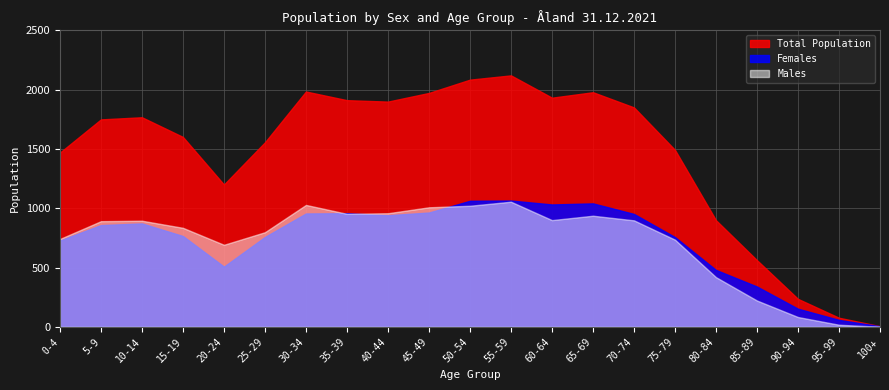

What is the difference between the maximum and second lowest values in the Females series?

1006